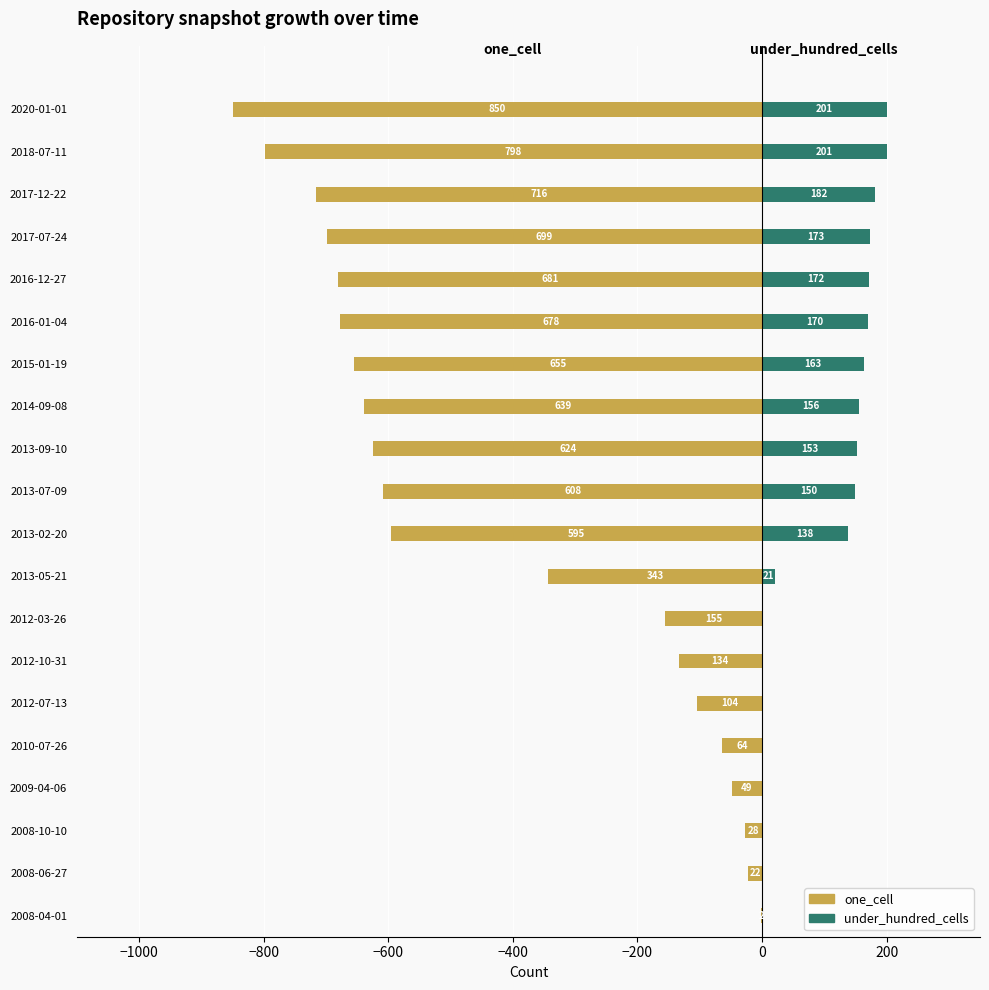

What is the average value of the one_cell series?

-422